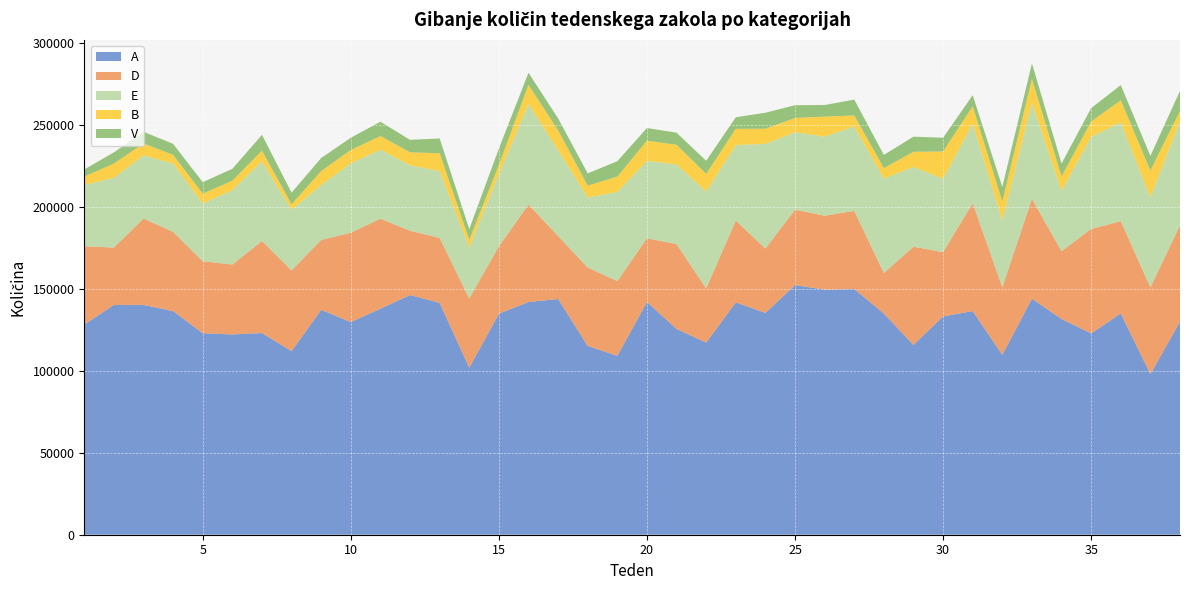

Reading left to right, transcribe all the data shown in this chart.

A: 1=128133	2=140095	3=140138	4=136340	5=122845	6=122134	7=122964	8=111944	9=137143	10=129645	11=137808	12=146128	13=141365	14=101810	15=134747	16=141911	17=143726	18=115096	19=109057	20=141917	21=125436	22=117148	23=141669	24=135245	25=152208	26=149435	27=149825	28=134849	29=115716	30=133113	31=136366	32=109667	33=143922	34=131539	35=122720	36=134945	37=97906	38=129904
D: 1=47802	2=34975	3=52683	4=48286	5=43902	6=42608	7=56168	8=49209	9=42616	10=54460	11=54929	12=39221	13=39608	14=42225	15=41089	16=59380	17=38414	18=47808	19=45615	20=38828	21=51793	22=33011	23=49865	24=39246	25=46000	26=45074	27=47644	28=24722	29=59907	30=39195	31=65806	32=41176	33=60904	34=41341	35=63726	36=56258	37=52908	38=58754
E: 1=37322	2=42587	3=38491	4=41678	5=35222	6=45420	7=48468	8=36963	9=33477	10=42334	11=42046	12=39912	13=40763	14=31219	15=44112	16=61398	17=52327	18=42709	19=54388	20=47265	21=48555	22=59093	23=46108	24=63858	25=47212	26=48229	27=51477	28=57566	29=48629	30=44689	31=48605	32=40743	33=58568	34=36733	35=56171	36=60262	37=54925	38=63712
B: 1=5151	2=8655	3=7309	4=5293	5=5984	6=5705	7=6605	8=3362	9=8537	10=8152	11=8314	12=7930	13=10856	14=4655	15=5533	16=11704	17=12088	18=7270	19=9320	20=12277	21=11988	22=10771	23=9851	24=9218	25=8685	26=12217	27=6710	28=6401	29=9262	30=16679	31=10473	32=11645	33=14589	34=8800	35=9376	36=13435	37=16362	38=6029
V: 1=4317	2=6816	3=7091	4=6720	5=7021	6=7254	7=9617	8=7110	9=7943	10=7473	11=8755	12=7591	13=9051	14=6446	15=9982	16=7302	17=7322	18=7453	19=9387	20=7704	21=7380	22=8000	23=7055	24=9745	25=7801	26=7053	27=9672	28=8059	29=9212	30=8403	31=6774	32=8797	33=9434	34=7919	35=8135	36=9278	37=8868	38=12256